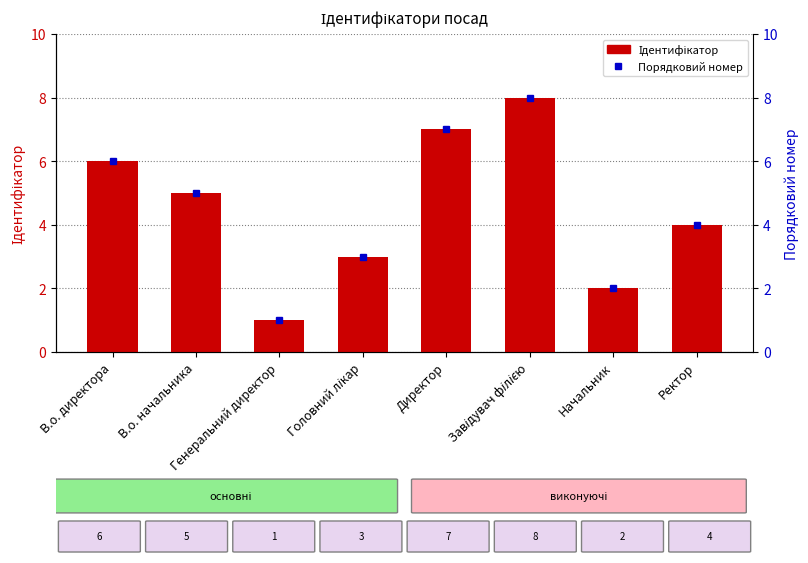

List the labels in order of value, largest first.

Завідувач філією, Директор, В.о. директора, В.о. начальника, Ректор, Головний лікар, Начальник, Генеральний директор